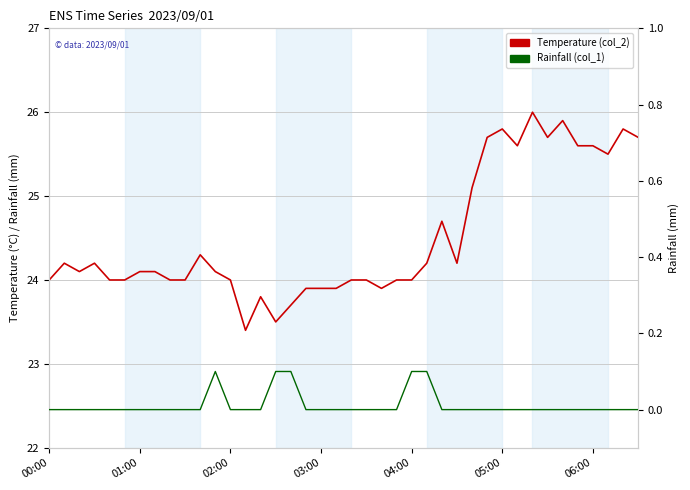

What are all the series names shown in the legend?

Temperature (col_2), Rainfall (col_1)